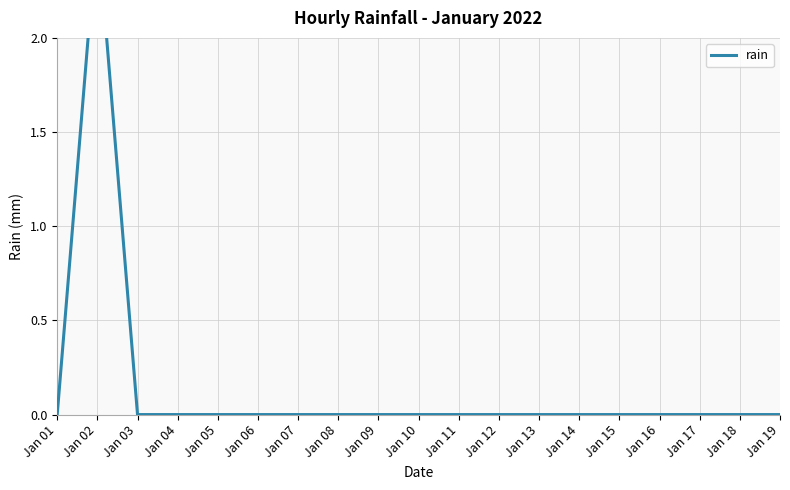

What is the difference between the maximum and minimum values?

2.6